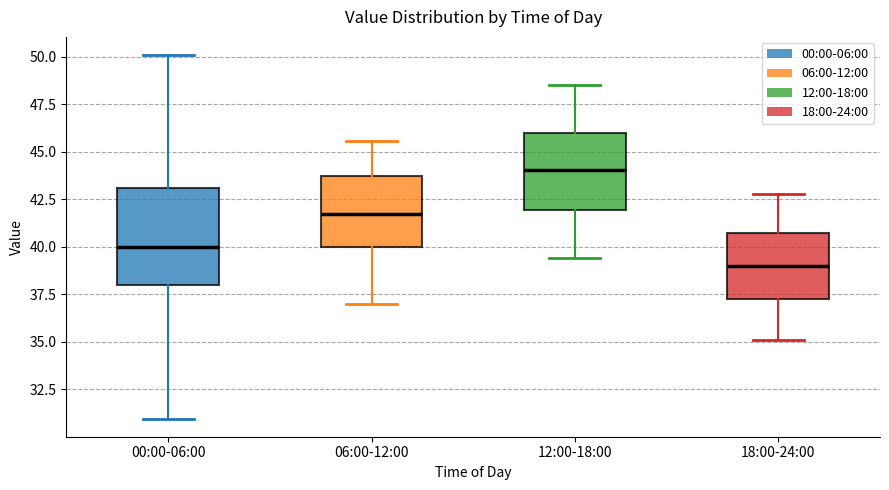

Which box's median line is the highest?

12:00-18:00